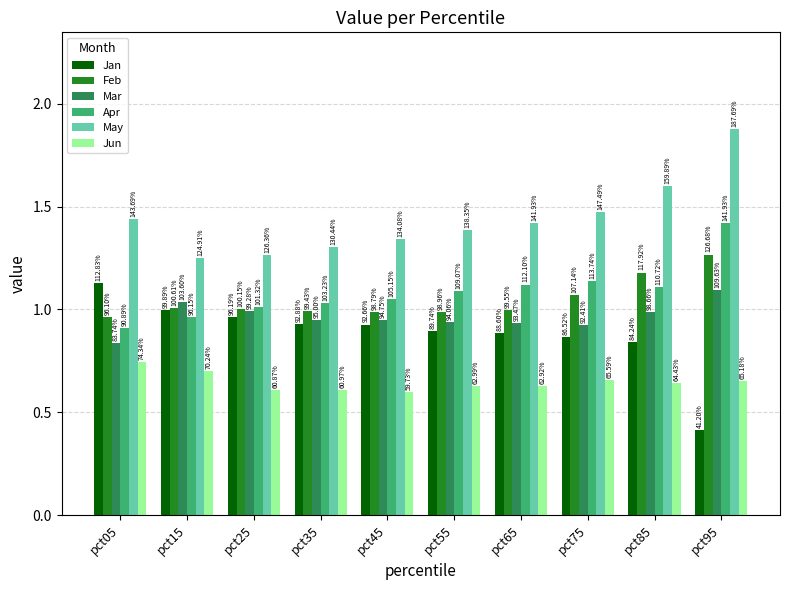

Between pct25 and pct75, which series saw the biggest shift?

May